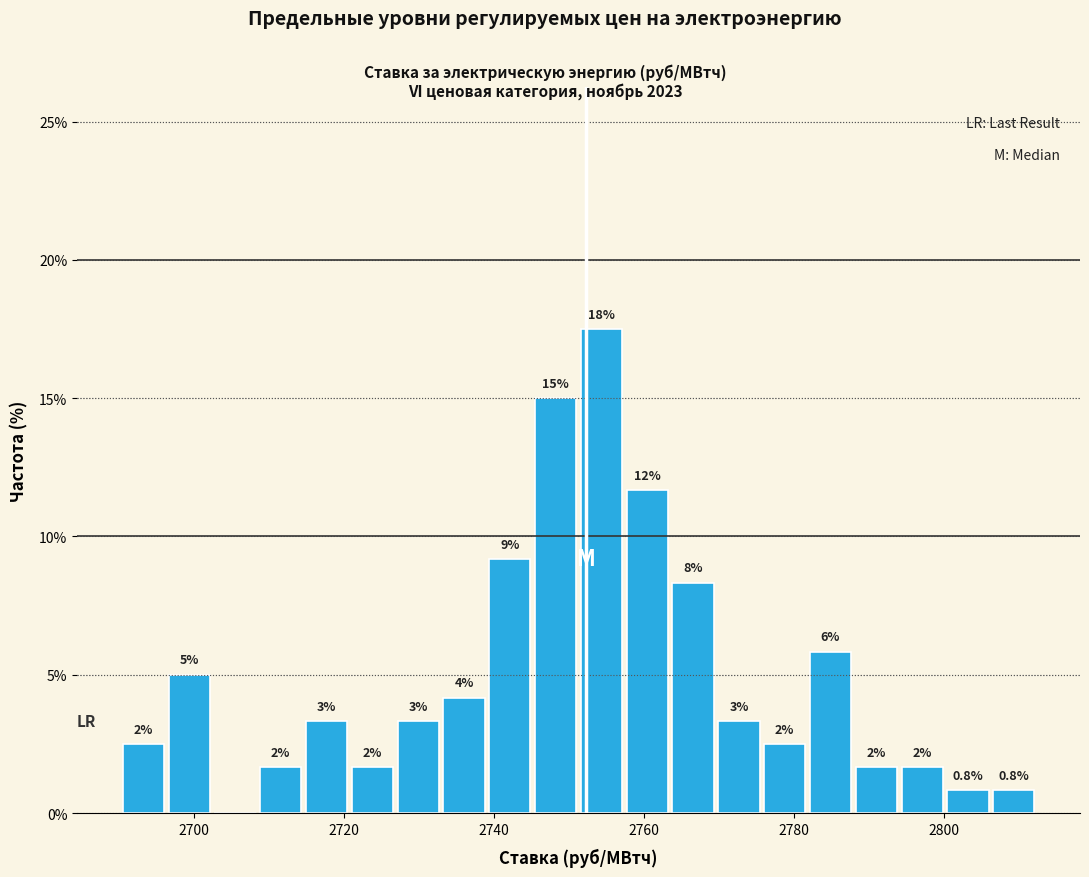

Around what value on the x-axis is the tallest bar? Give the approximate position of its centre, as read against the axis.

2754